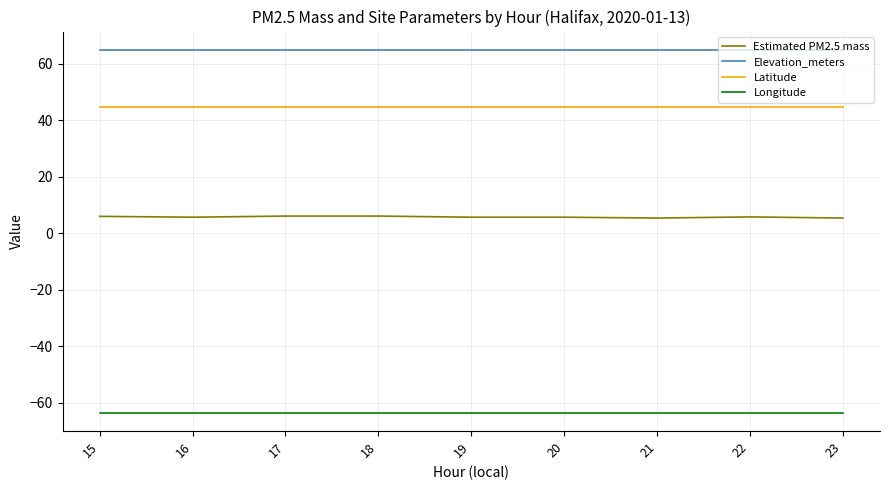

What is the total value across all series at 19?

51.7